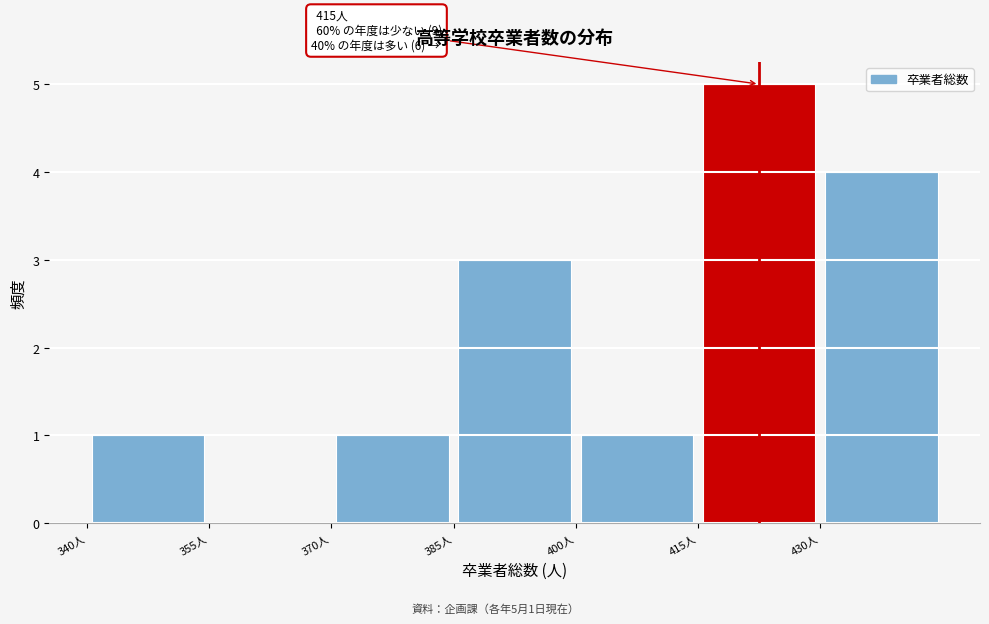

Over which range of the x-axis is the bar tallest?

415 to 430